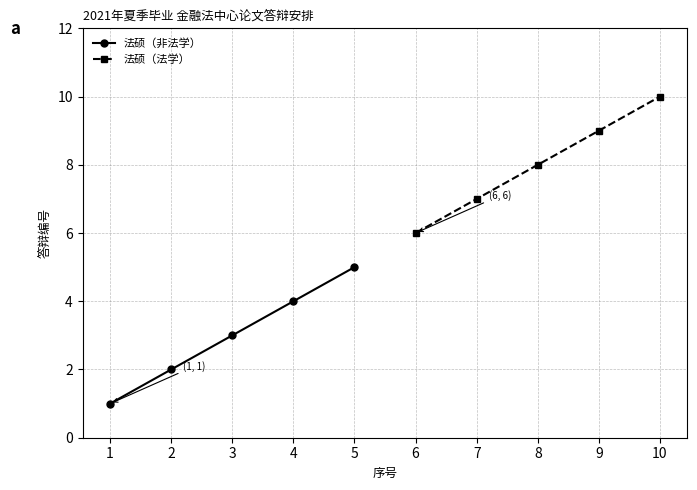

What is the maximum value for 法硕（非法学）?

5